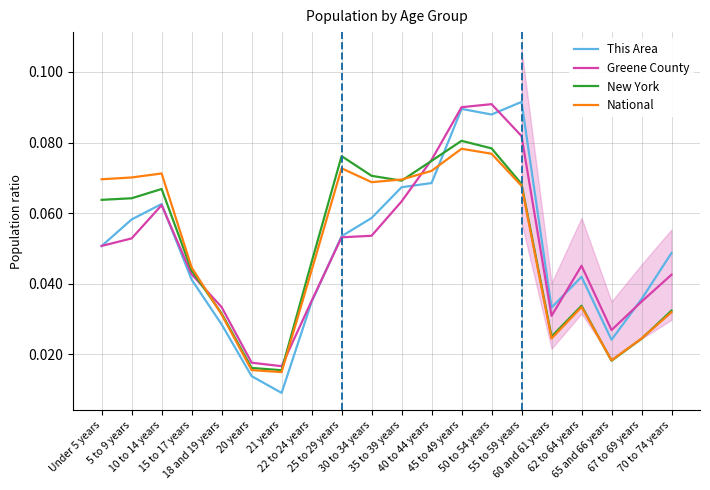

Rank the categories by Greene County value from lowest to highest.

21 years, 20 years, 65 and 66 years, 60 and 61 years, 18 and 19 years, 67 to 69 years, 22 to 24 years, 70 to 74 years, 15 to 17 years, 62 to 64 years, Under 5 years, 5 to 9 years, 25 to 29 years, 30 to 34 years, 10 to 14 years, 35 to 39 years, 40 to 44 years, 55 to 59 years, 45 to 49 years, 50 to 54 years